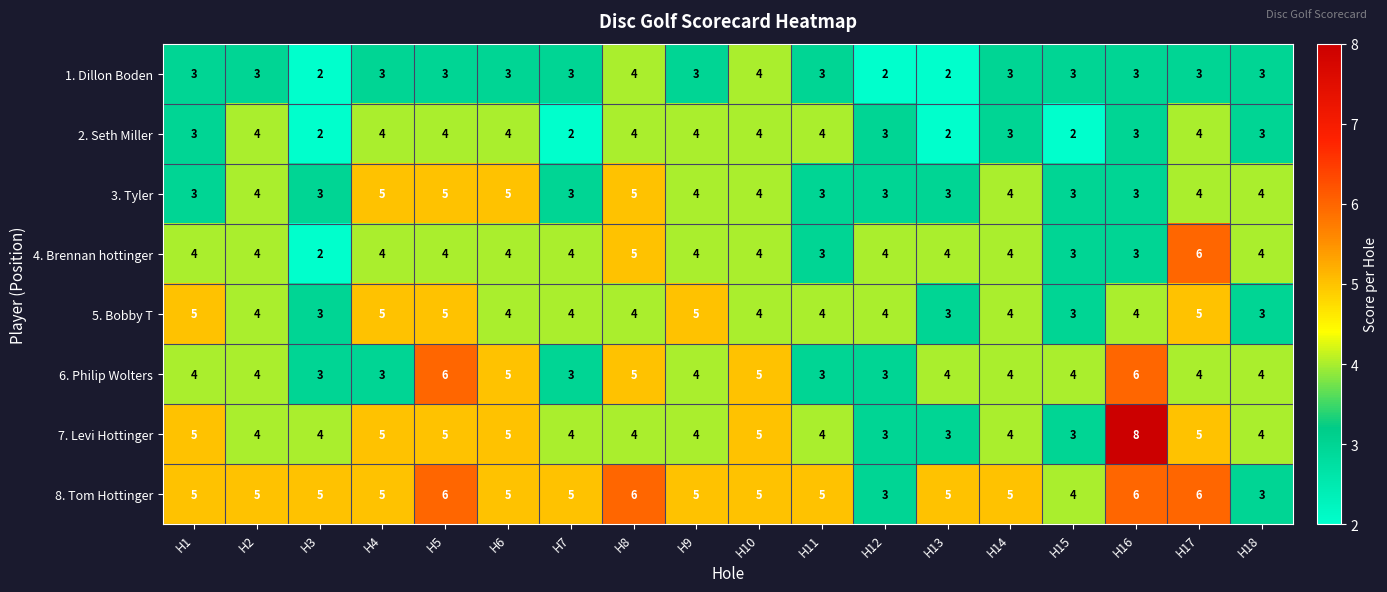

Count the number of data series in this chart.

8